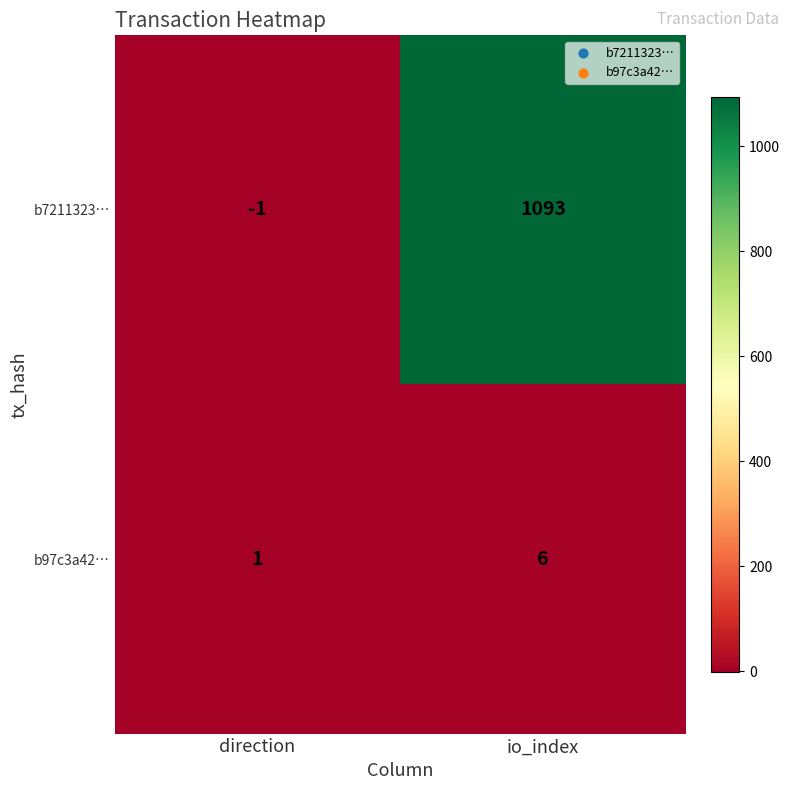

What is the average value of the b7211323… series?

546